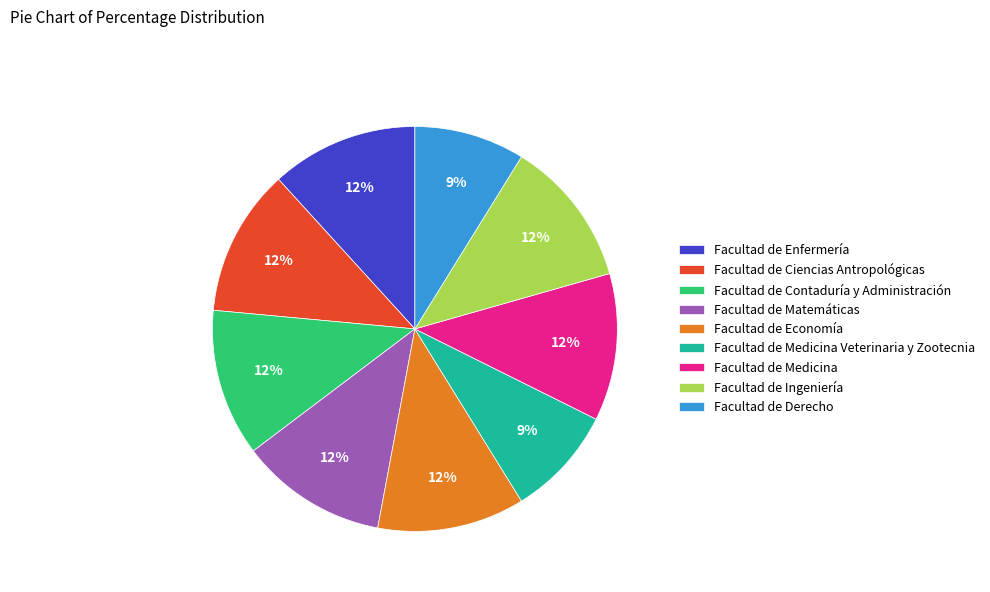

Combined, do Facultad de Derecho and Facultad de Medicina account for over 50%?

No